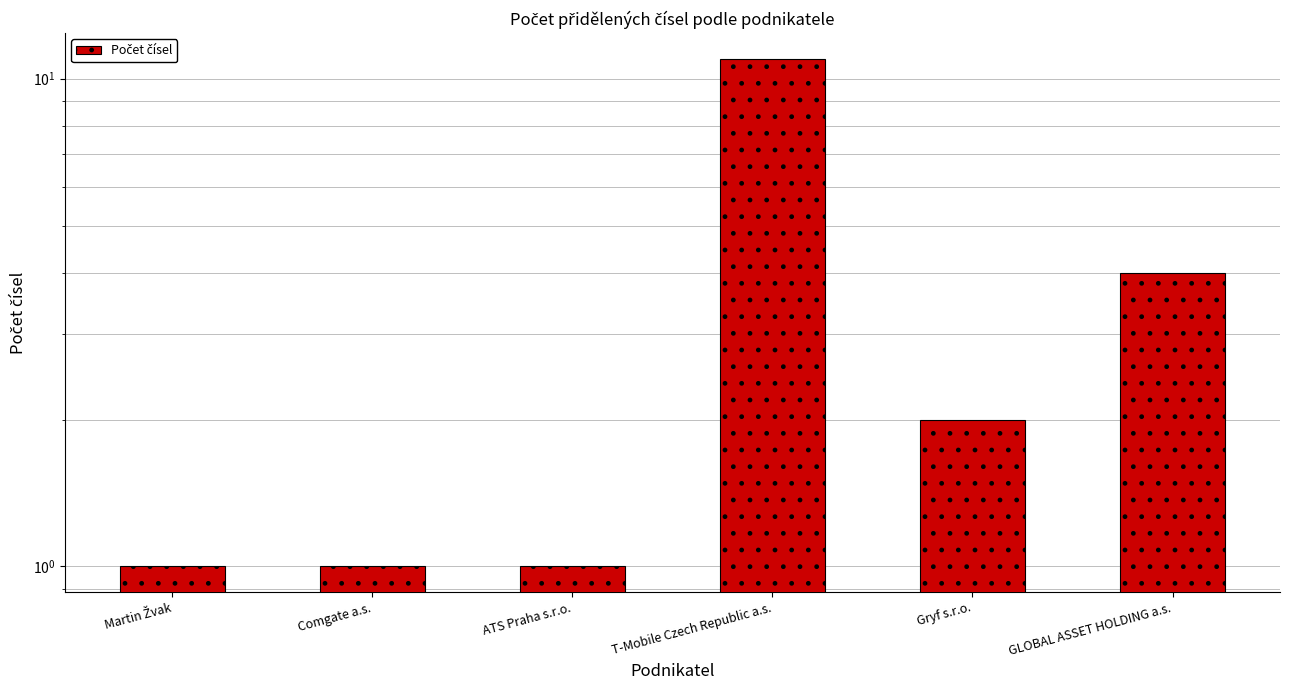

How many values are between 1 and 4?

5